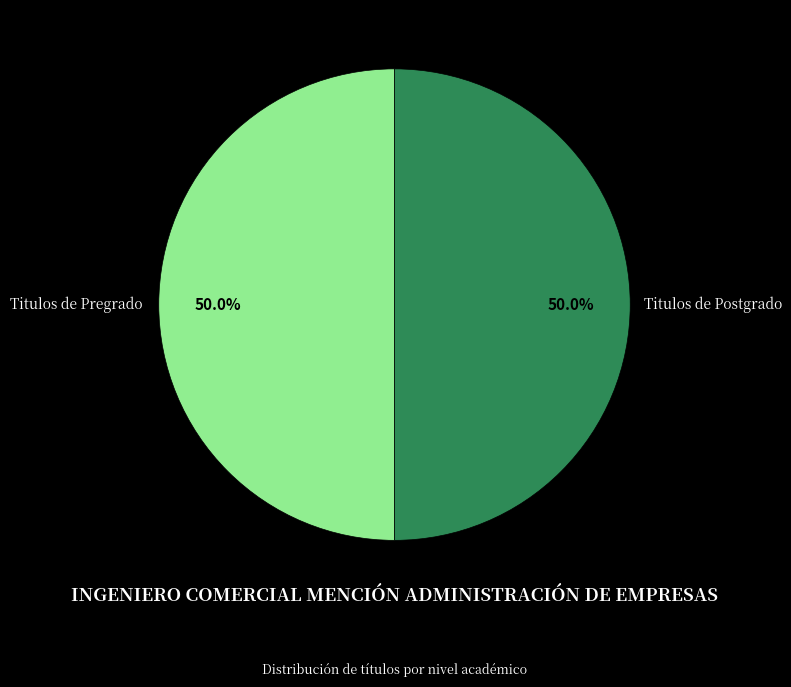

What percentage do Titulos de Postgrado and Titulos de Pregrado together represent?

100.0%